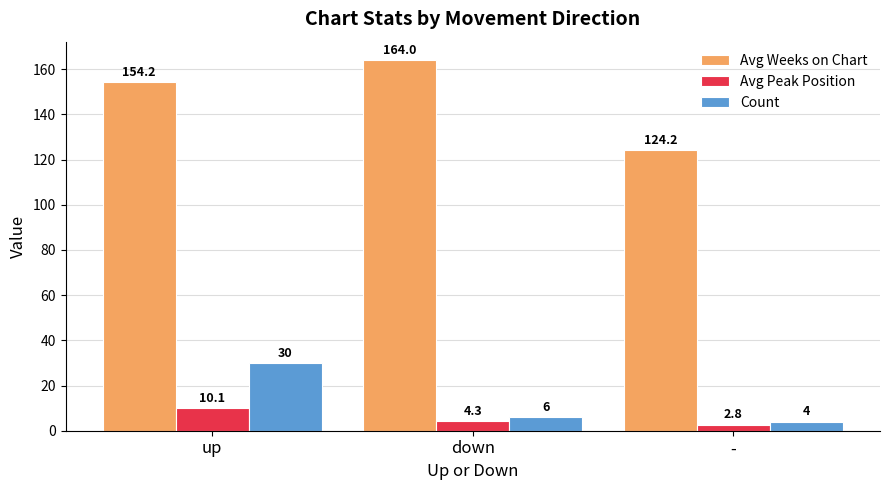

What is the spread (max minus min) of values at down?

159.7